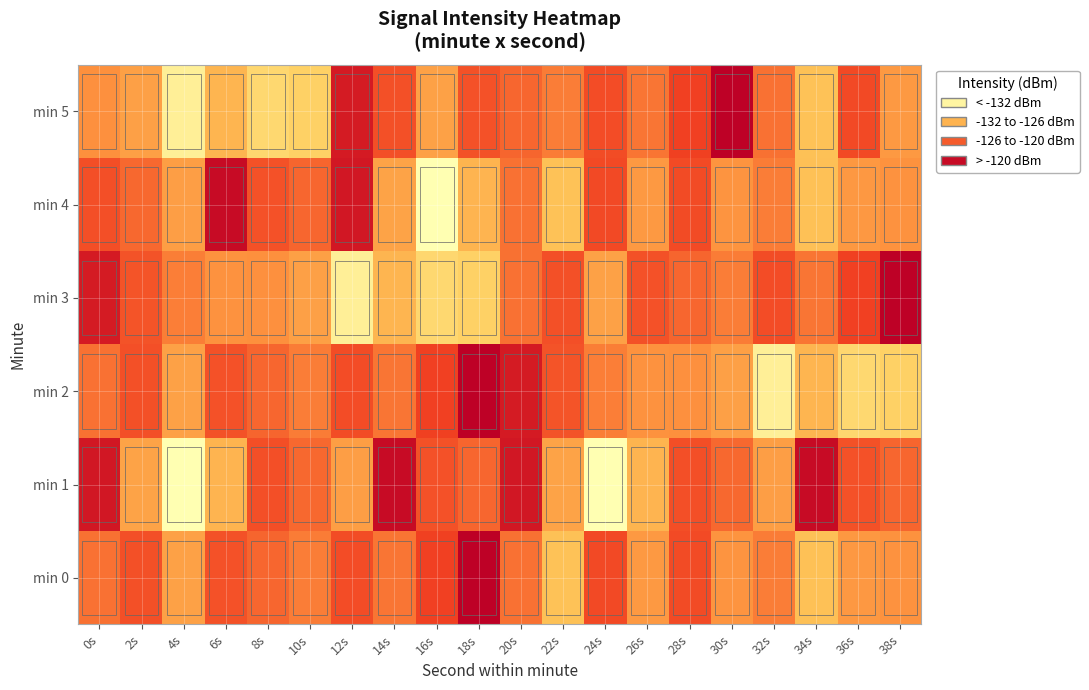

Count the number of data series in this chart.

6